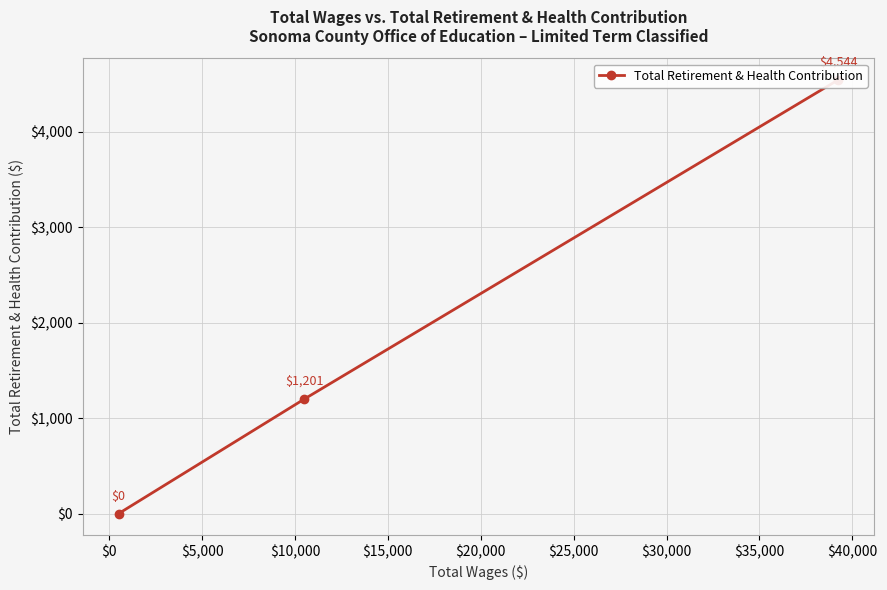

What is the average value?

1915